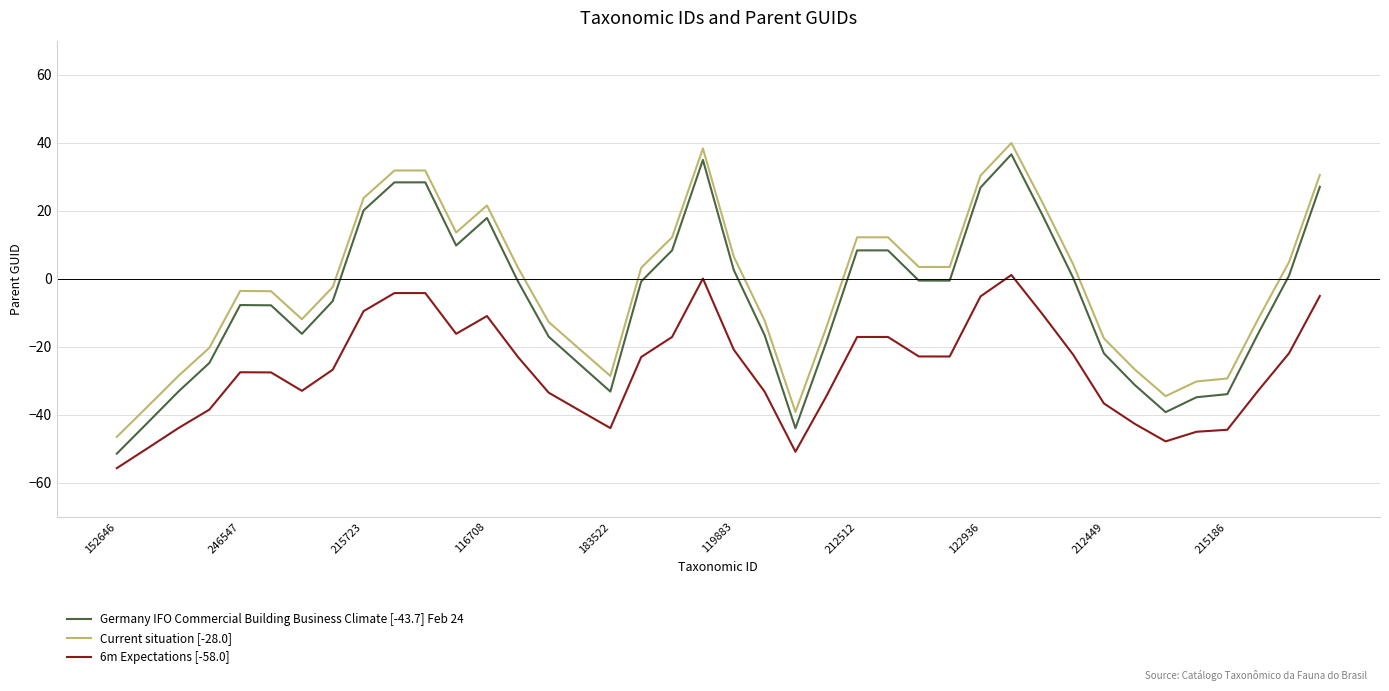

What is the difference between the maximum and minimum values in the Current situation [-28.0] series?

86.4